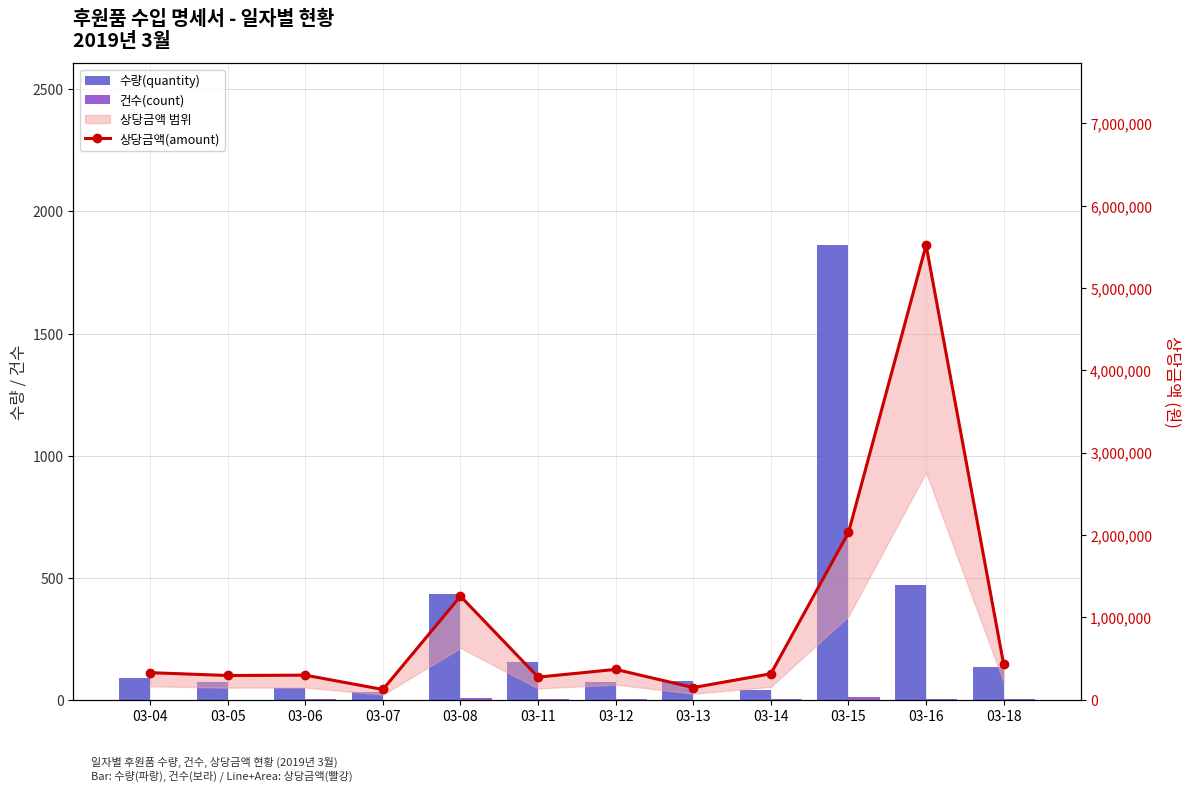

Rank the series by their maximum value, from lowest to highest.

건수(count), 수량(quantity), 상당금액(amount)